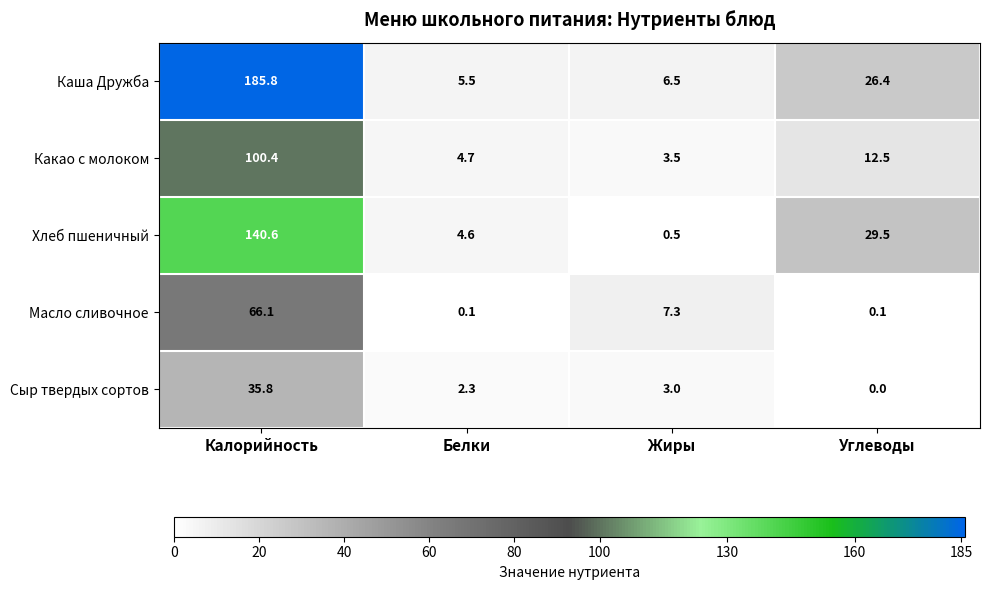

The Каша Дружба series shows 1.7 at Жиры. True or false?

False